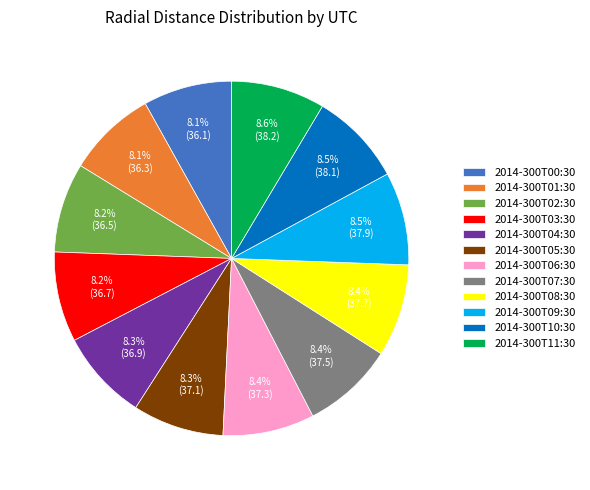

Is it true that 2014-300T03:30 is 1% of the pie?

False